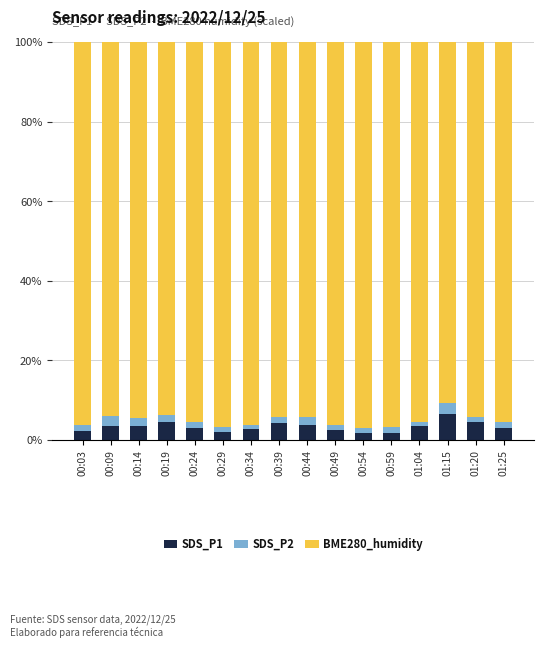

The SDS_P1 series shows 3.4 at 00:14. True or false?

True